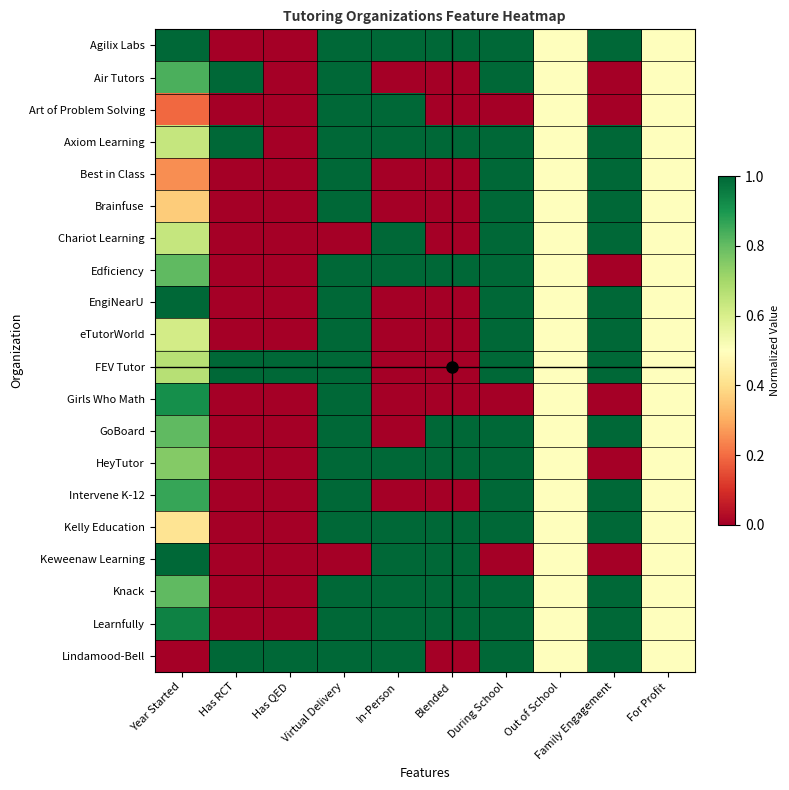

Reading right to left, extract all data points from this chart.

Agilix Labs: For Profit=0.5	Family Engagement=1.0	Out of School=0.5	During School=1.0	Blended=1.0	In-Person=1.0	Virtual Delivery=1.0	Has QED=0.0	Has RCT=0.0	Year Started=1.0
Air Tutors: For Profit=0.5	Family Engagement=0.0	Out of School=0.5	During School=1.0	Blended=0.0	In-Person=0.0	Virtual Delivery=1.0	Has QED=0.0	Has RCT=1.0	Year Started=0.8
Art of Problem Solving: For Profit=0.5	Family Engagement=0.0	Out of School=0.5	During School=0.0	Blended=0.0	In-Person=1.0	Virtual Delivery=1.0	Has QED=0.0	Has RCT=0.0	Year Started=0.2
Axiom Learning: For Profit=0.5	Family Engagement=1.0	Out of School=0.5	During School=1.0	Blended=1.0	In-Person=1.0	Virtual Delivery=1.0	Has QED=0.0	Has RCT=1.0	Year Started=0.6
Best in Class: For Profit=0.5	Family Engagement=1.0	Out of School=0.5	During School=1.0	Blended=0.0	In-Person=0.0	Virtual Delivery=1.0	Has QED=0.0	Has RCT=0.0	Year Started=0.2
Brainfuse: For Profit=0.5	Family Engagement=1.0	Out of School=0.5	During School=1.0	Blended=0.0	In-Person=0.0	Virtual Delivery=1.0	Has QED=0.0	Has RCT=0.0	Year Started=0.4
Chariot Learning: For Profit=0.5	Family Engagement=1.0	Out of School=0.5	During School=1.0	Blended=0.0	In-Person=1.0	Virtual Delivery=0.0	Has QED=0.0	Has RCT=0.0	Year Started=0.6
Edficiency: For Profit=0.5	Family Engagement=0.0	Out of School=0.5	During School=1.0	Blended=1.0	In-Person=1.0	Virtual Delivery=1.0	Has QED=0.0	Has RCT=0.0	Year Started=0.8
EngiNearU: For Profit=0.5	Family Engagement=1.0	Out of School=0.5	During School=1.0	Blended=0.0	In-Person=0.0	Virtual Delivery=1.0	Has QED=0.0	Has RCT=0.0	Year Started=1.0
eTutorWorld: For Profit=0.5	Family Engagement=1.0	Out of School=0.5	During School=1.0	Blended=0.0	In-Person=0.0	Virtual Delivery=1.0	Has QED=0.0	Has RCT=0.0	Year Started=0.6
FEV Tutor: For Profit=0.5	Family Engagement=1.0	Out of School=0.5	During School=1.0	Blended=0.0	In-Person=0.0	Virtual Delivery=1.0	Has QED=1.0	Has RCT=1.0	Year Started=0.7
Girls Who Math: For Profit=0.5	Family Engagement=0.0	Out of School=0.5	During School=0.0	Blended=0.0	In-Person=0.0	Virtual Delivery=1.0	Has QED=0.0	Has RCT=0.0	Year Started=0.9
GoBoard: For Profit=0.5	Family Engagement=1.0	Out of School=0.5	During School=1.0	Blended=1.0	In-Person=0.0	Virtual Delivery=1.0	Has QED=0.0	Has RCT=0.0	Year Started=0.8
HeyTutor: For Profit=0.5	Family Engagement=0.0	Out of School=0.5	During School=1.0	Blended=1.0	In-Person=1.0	Virtual Delivery=1.0	Has QED=0.0	Has RCT=0.0	Year Started=0.8
Intervene K-12: For Profit=0.5	Family Engagement=1.0	Out of School=0.5	During School=1.0	Blended=0.0	In-Person=0.0	Virtual Delivery=1.0	Has QED=0.0	Has RCT=0.0	Year Started=0.9
Kelly Education: For Profit=0.5	Family Engagement=1.0	Out of School=0.5	During School=1.0	Blended=1.0	In-Person=1.0	Virtual Delivery=1.0	Has QED=0.0	Has RCT=0.0	Year Started=0.4
Keweenaw Learning: For Profit=0.5	Family Engagement=0.0	Out of School=0.5	During School=0.0	Blended=1.0	In-Person=1.0	Virtual Delivery=0.0	Has QED=0.0	Has RCT=0.0	Year Started=1.0
Knack: For Profit=0.5	Family Engagement=1.0	Out of School=0.5	During School=1.0	Blended=1.0	In-Person=1.0	Virtual Delivery=1.0	Has QED=0.0	Has RCT=0.0	Year Started=0.8
Learnfully: For Profit=0.5	Family Engagement=1.0	Out of School=0.5	During School=1.0	Blended=1.0	In-Person=1.0	Virtual Delivery=1.0	Has QED=0.0	Has RCT=0.0	Year Started=0.9
Lindamood-Bell: For Profit=0.5	Family Engagement=1.0	Out of School=0.5	During School=1.0	Blended=0.0	In-Person=1.0	Virtual Delivery=1.0	Has QED=1.0	Has RCT=1.0	Year Started=0.0